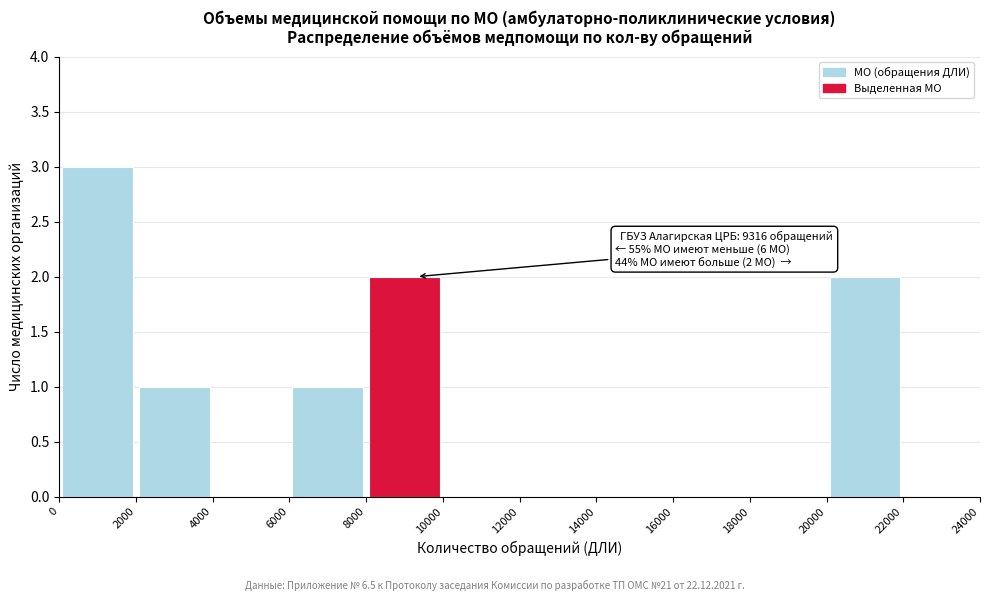

Which range on the x-axis has the tallest bar?

0 to 2000